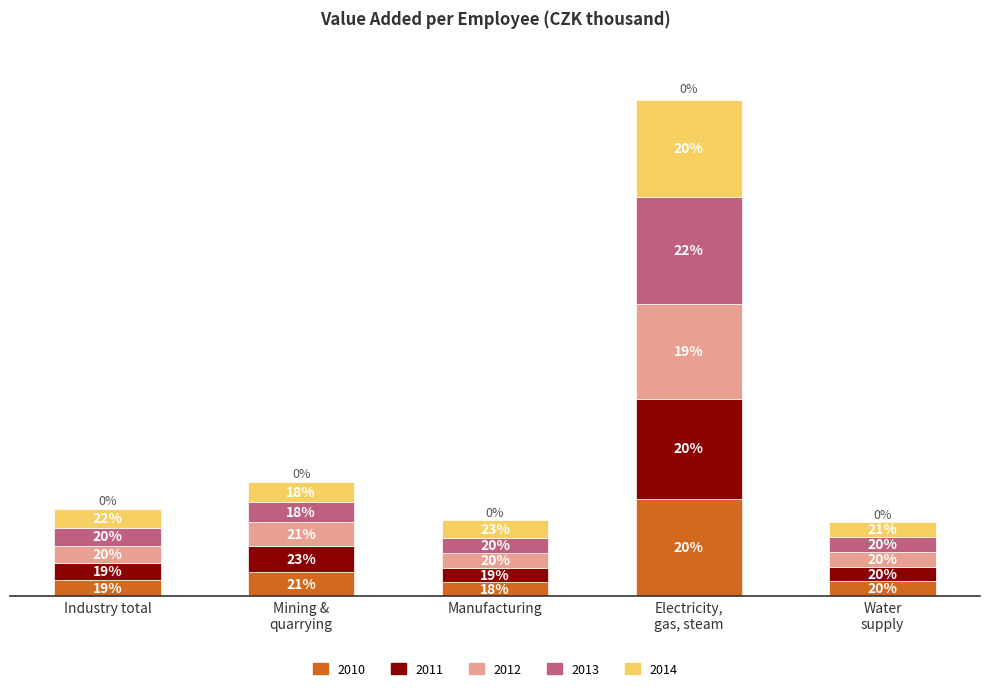

Which series has the largest total across all categories?

2013